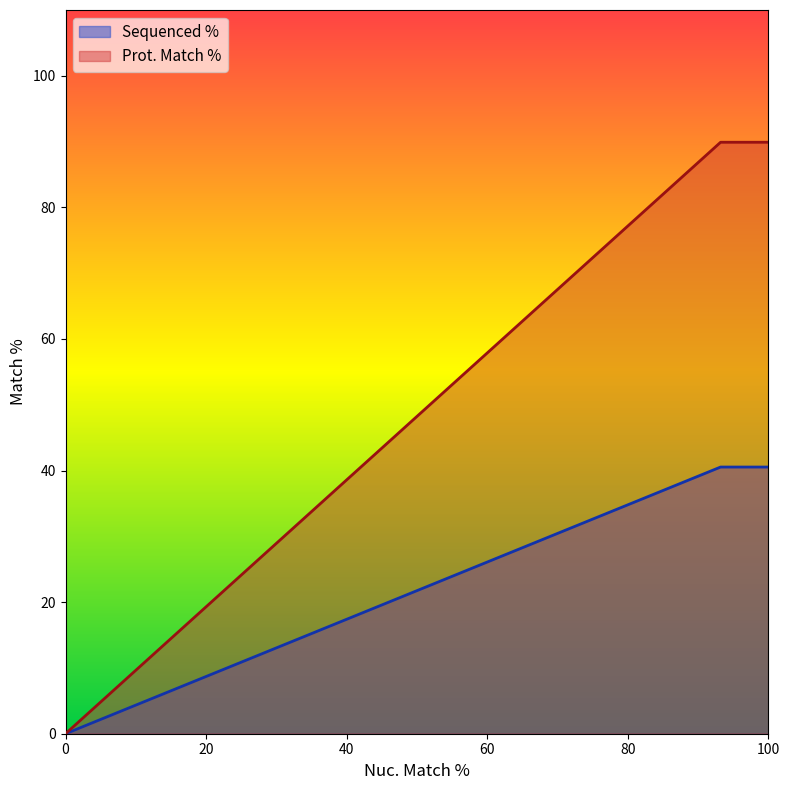

What is the maximum value shown in the chart?

89.9